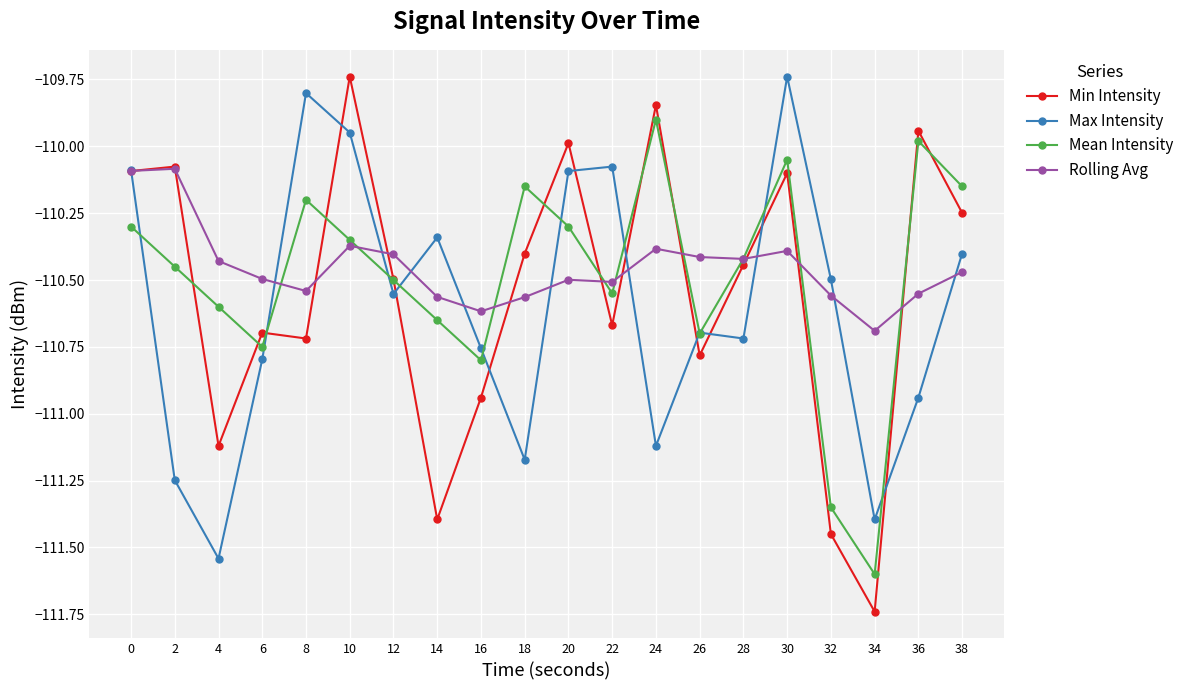

The Rolling Avg series shows -110.6 at 18. True or false?

True